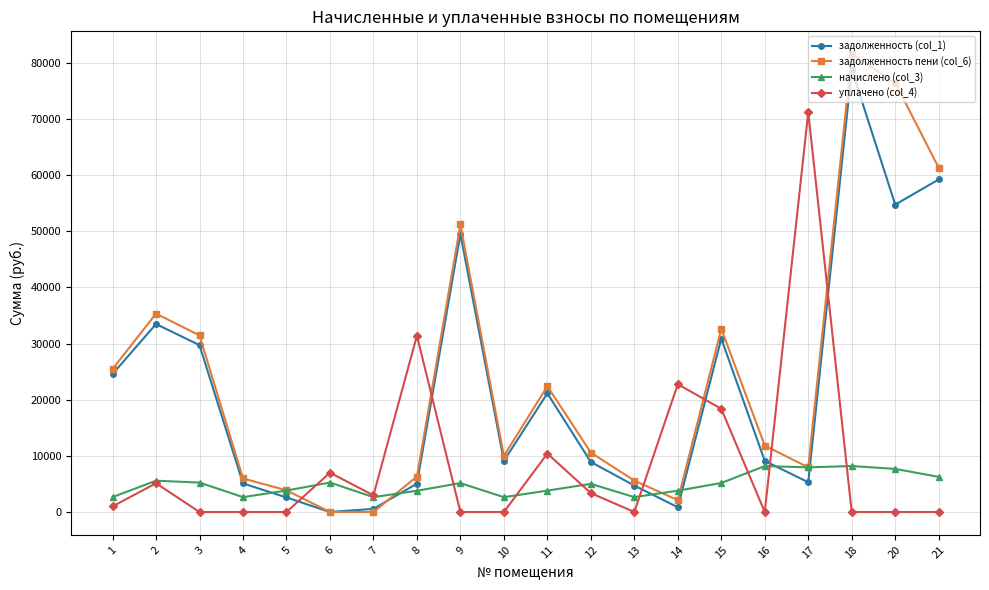

Between 2 and 4, which series saw the biggest shift?

задолженность пени (col_6)